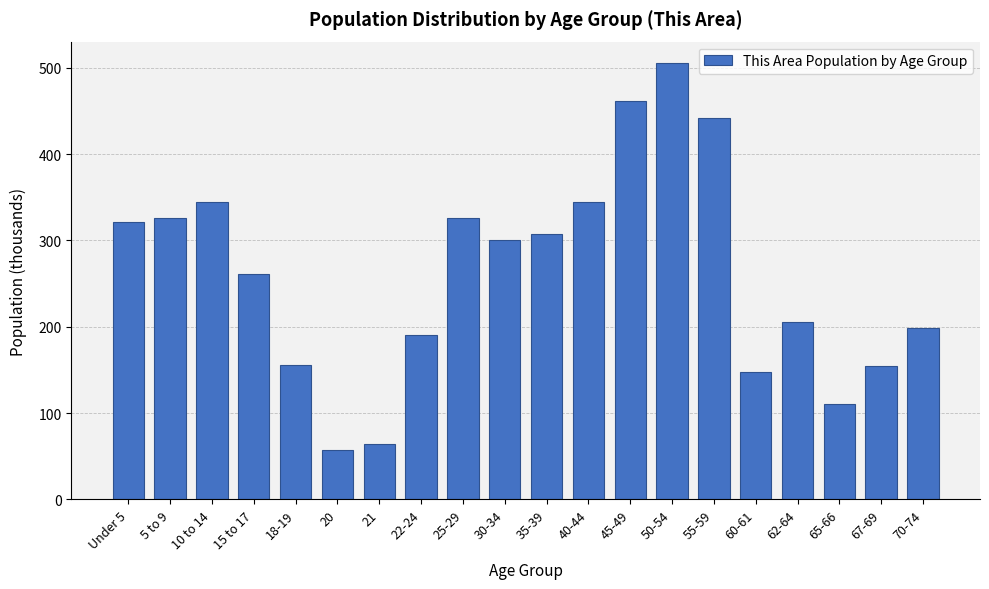

Is it true that the value at 15 to 17 is 342?

False